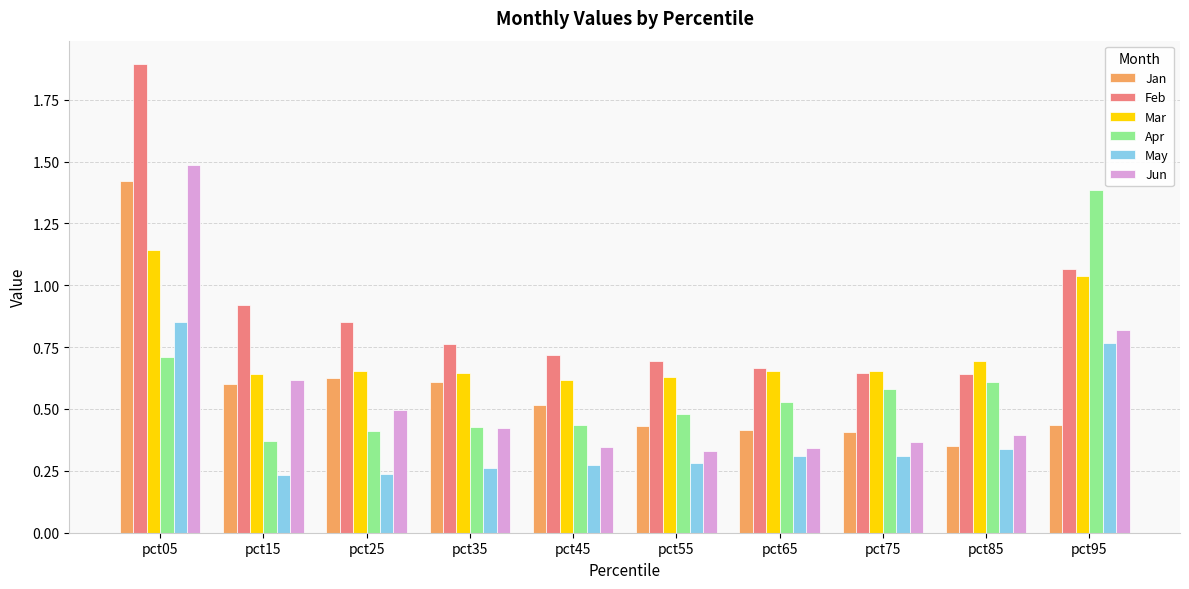

What is the difference between the maximum and minimum values in the Jun series?

1.2